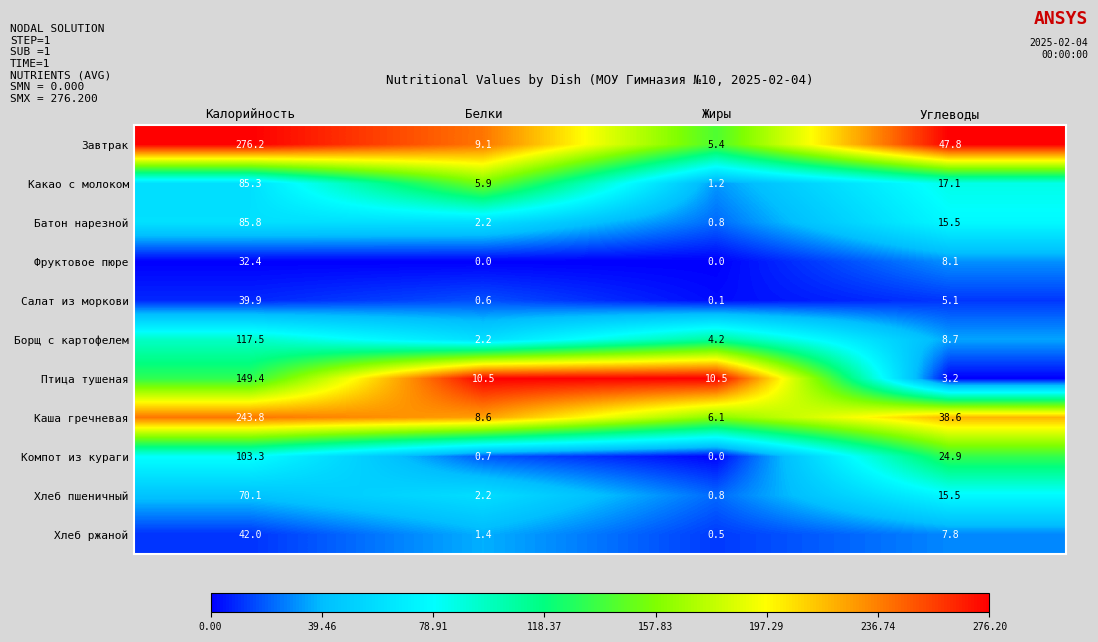

What is the maximum value shown in the chart?

276.2